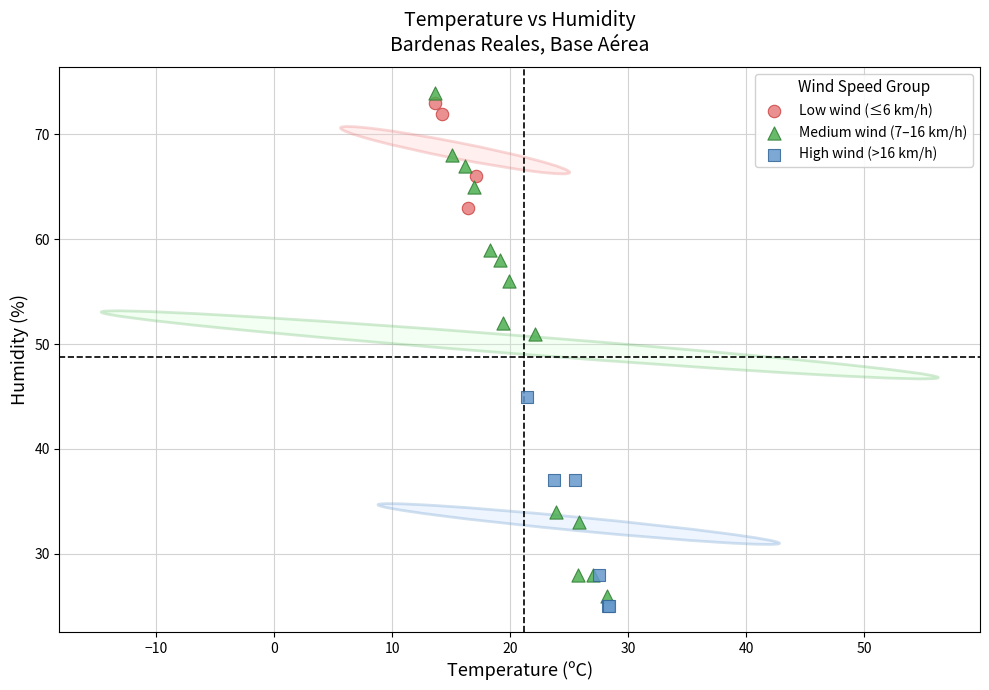

Which series has the largest Y range (max minus min)?

Medium wind (7–16 km/h)